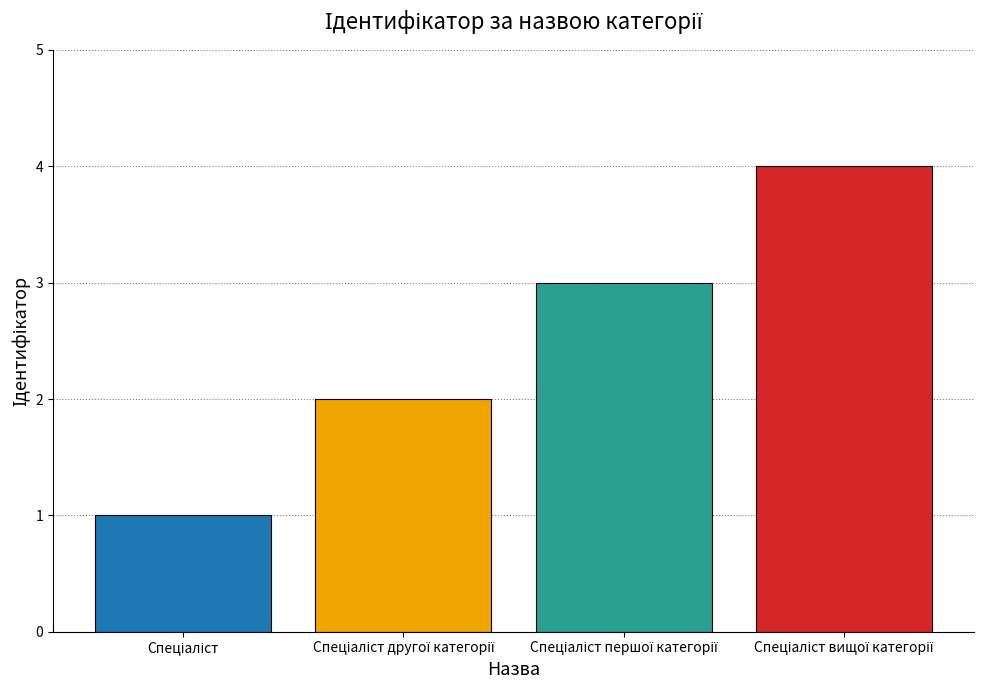

What is the sum of all values?

10